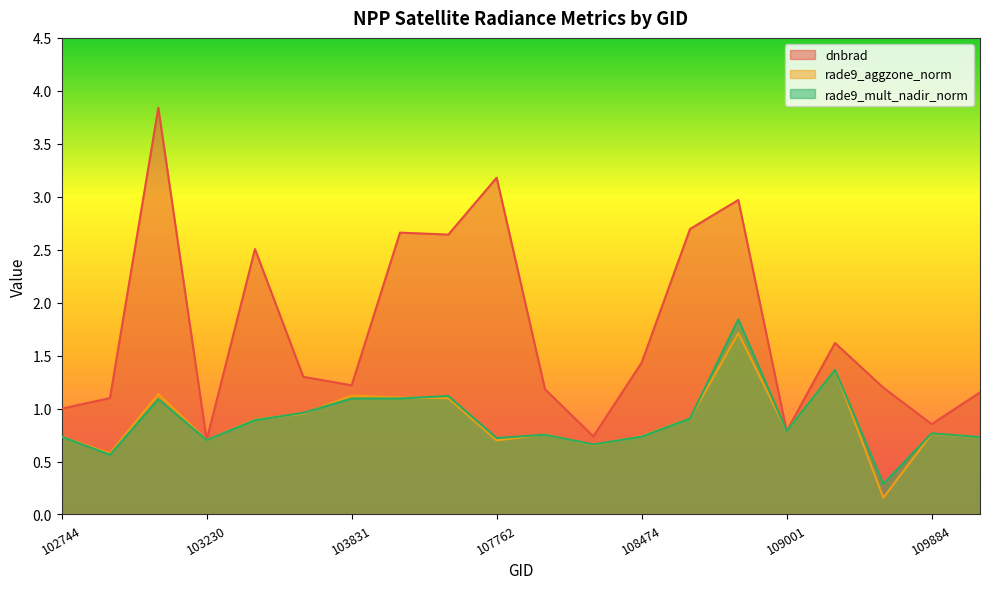

Reading left to right, transcribe all the data shown in this chart.

dnbrad: 1.0	1.1	3.8	0.7	2.5	1.3	1.2	2.7	2.6	3.2	1.2	0.7	1.4	2.7	3.0	0.8	1.6	1.2	0.9	1.2
rade9_aggzone_norm: 0.7	0.6	1.1	0.7	0.9	1.0	1.1	1.1	1.1	0.7	0.8	0.7	0.7	0.9	1.7	0.8	1.4	0.2	0.8	0.7
rade9_mult_nadir_norm: 0.7	0.6	1.1	0.7	0.9	1.0	1.1	1.1	1.1	0.7	0.8	0.7	0.7	0.9	1.8	0.8	1.4	0.3	0.8	0.7